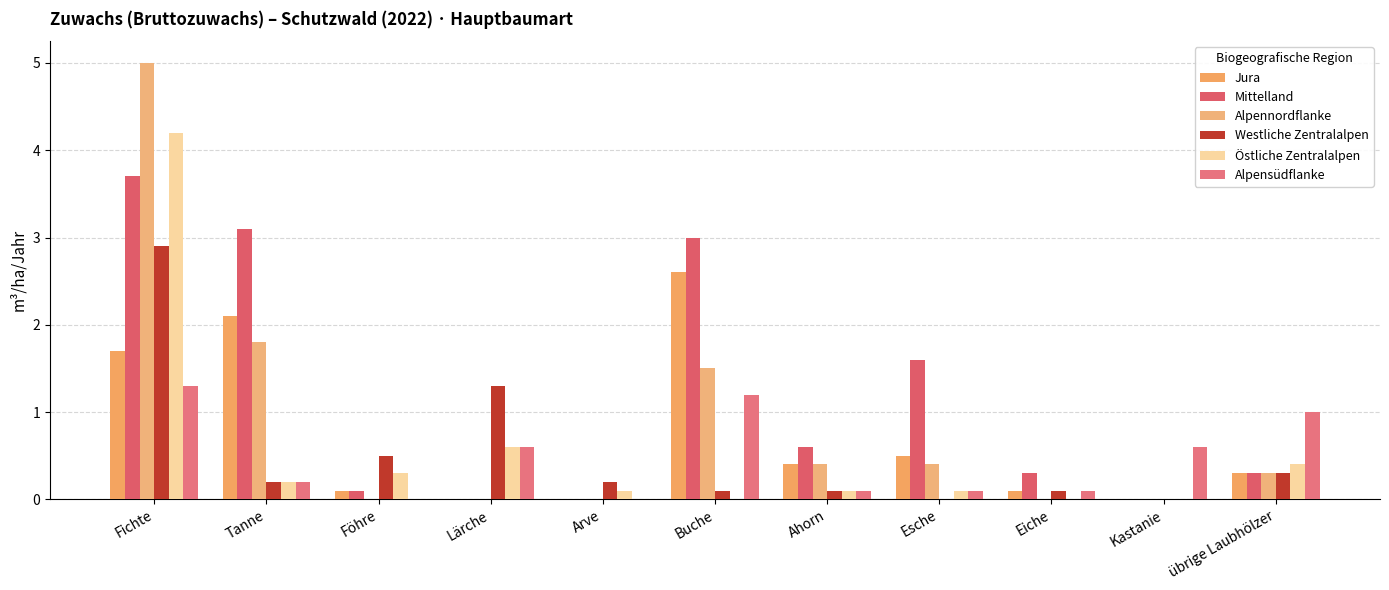

At which category does the chart reach its peak across all series?

Fichte